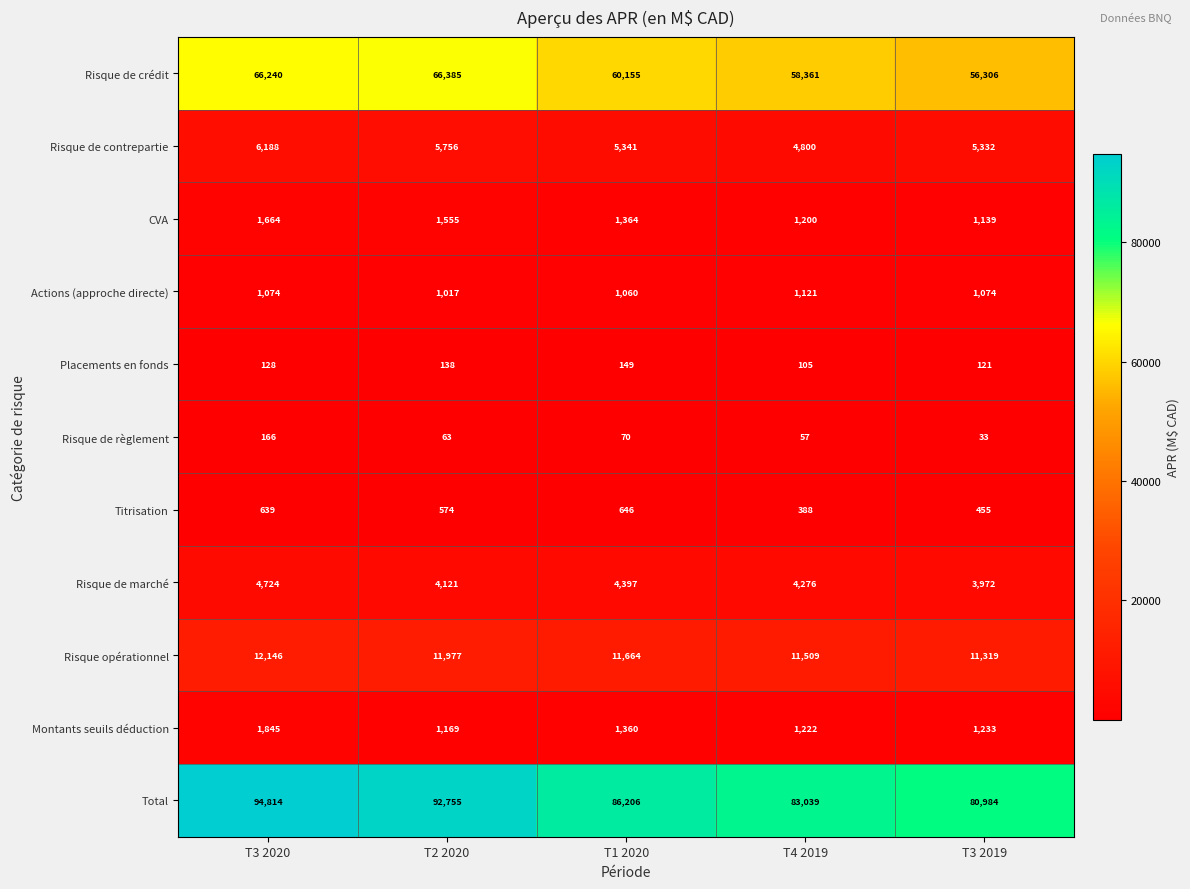

What is the spread (max minus min) of values at T3 2019?

80951